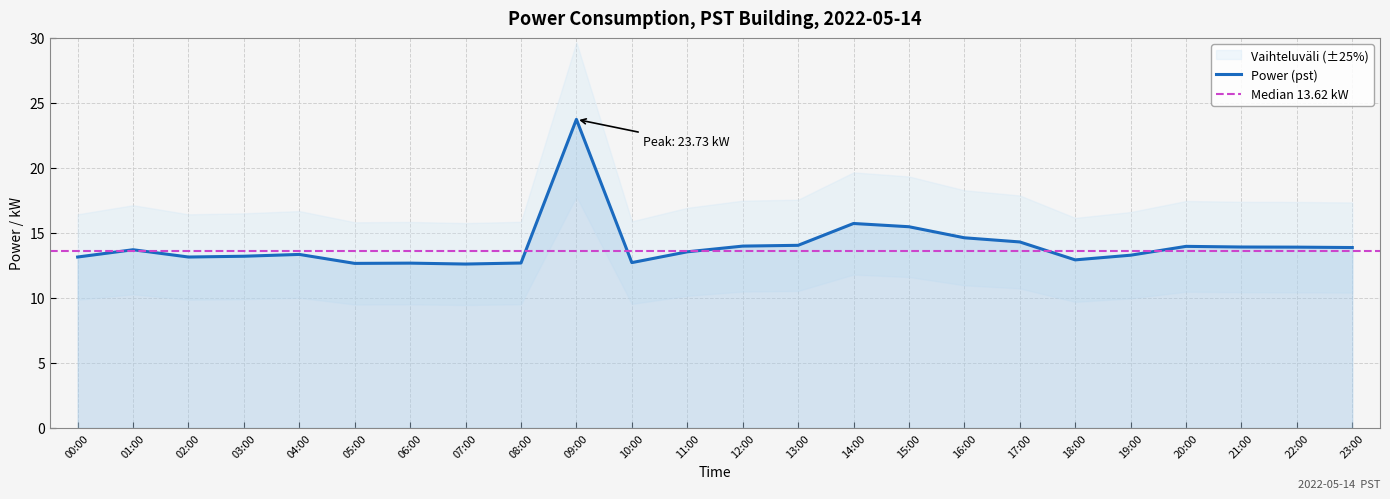

The chart shows a value of 12.7 at 10:00. True or false?

True